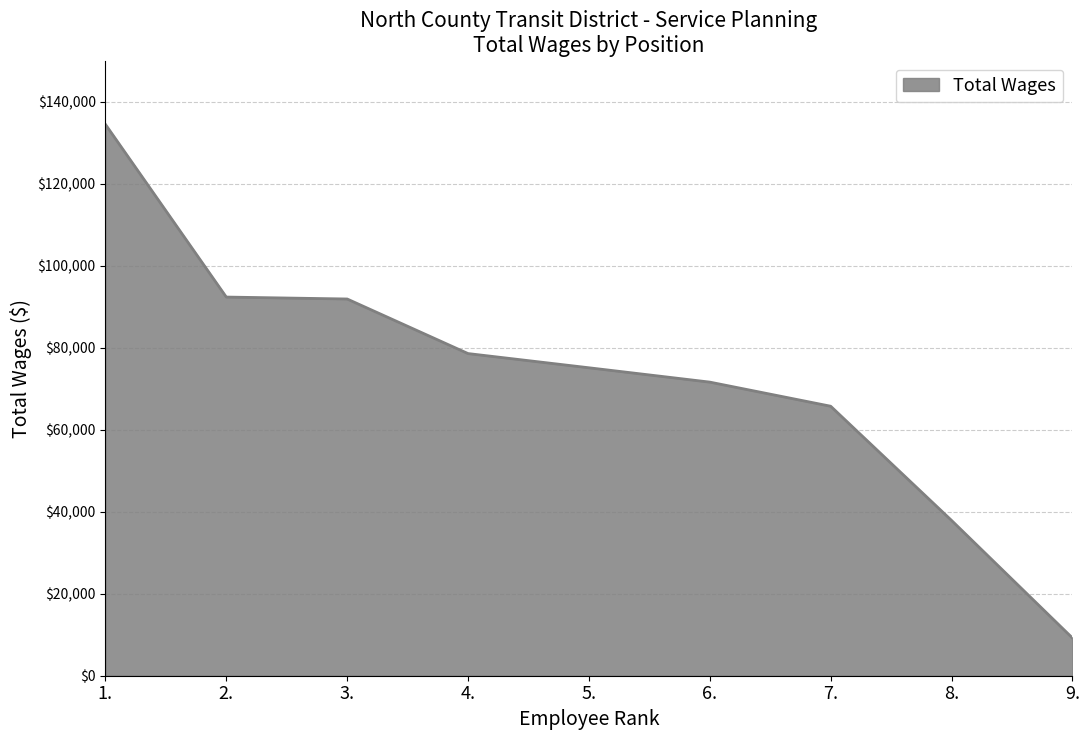

How many categories are shown in the chart?

9